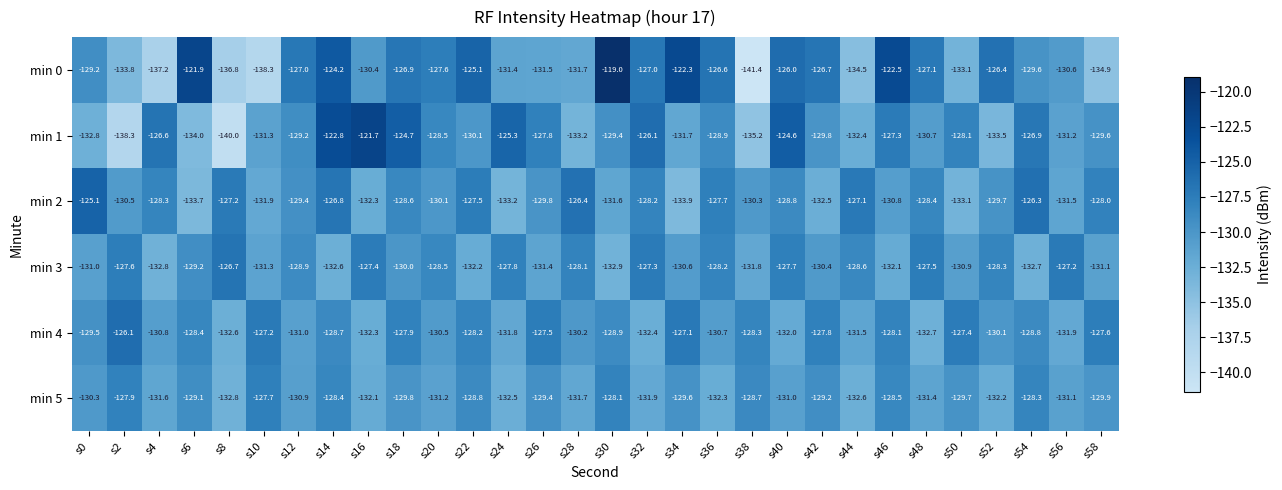

List the series in order of their peak value, lowest first.

min 5, min 3, min 4, min 2, min 1, min 0